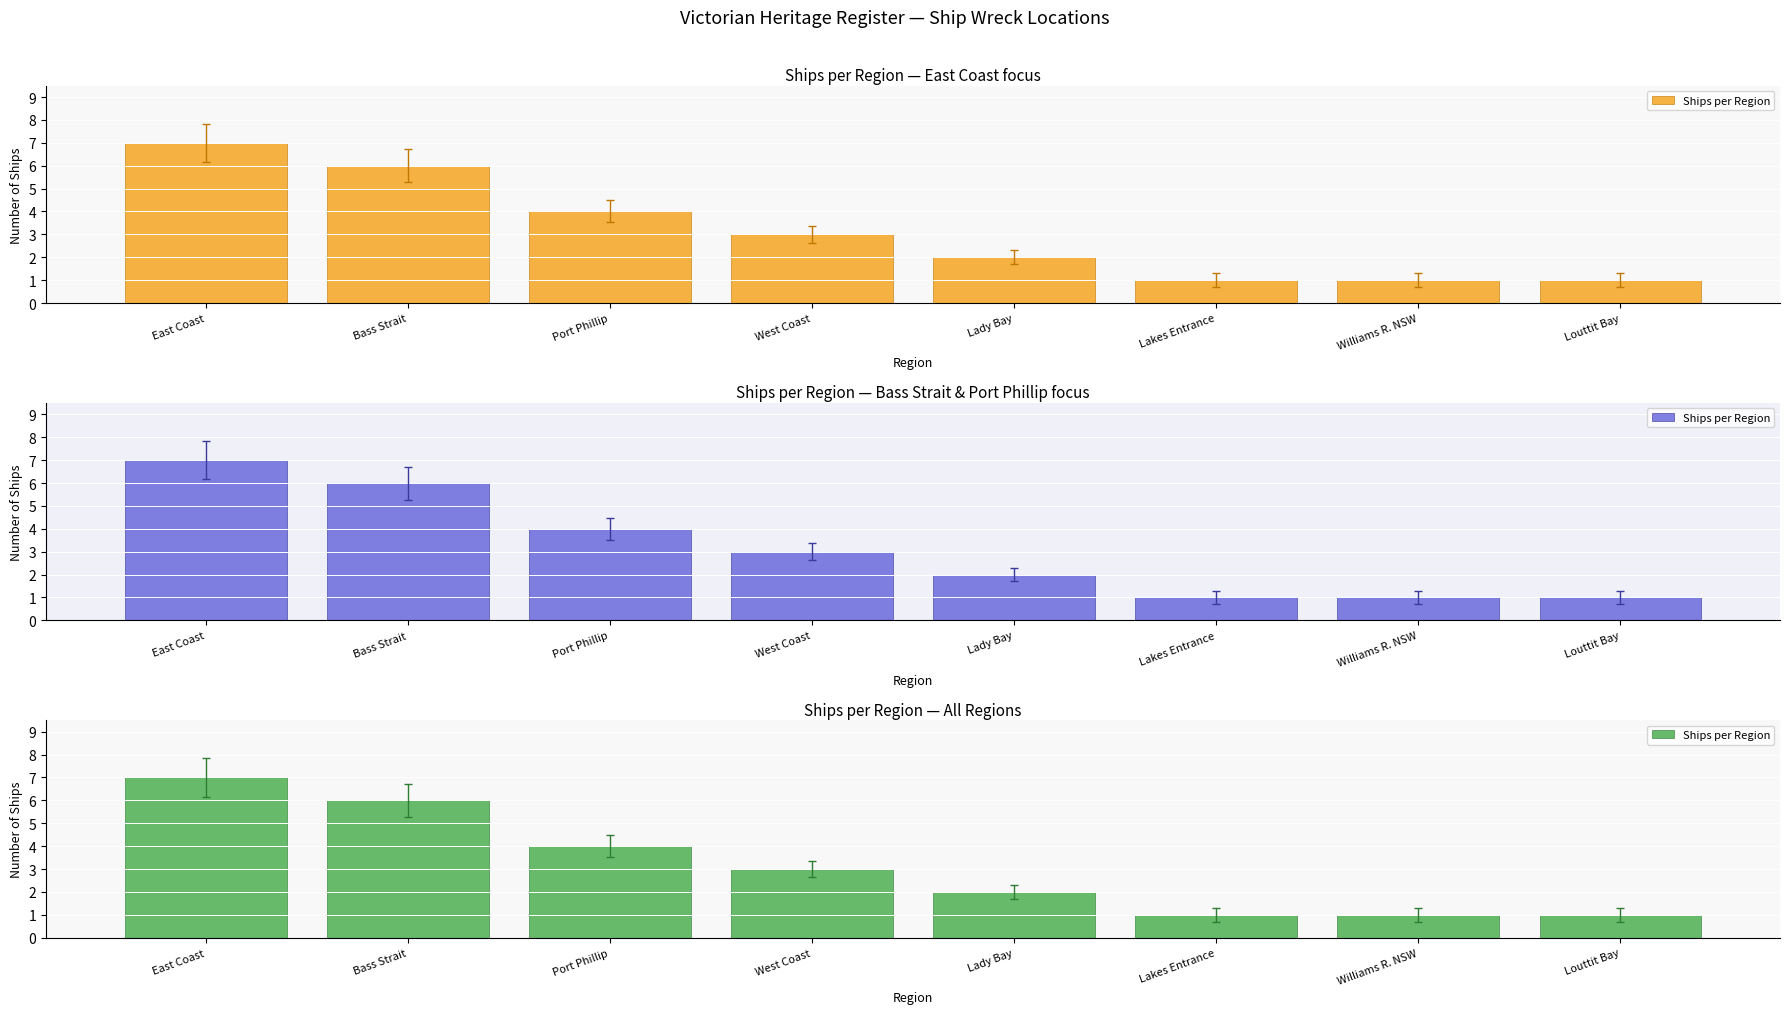

Reading left to right, transcribe all the data shown in this chart.

7	6	4	3	2	1	1	1